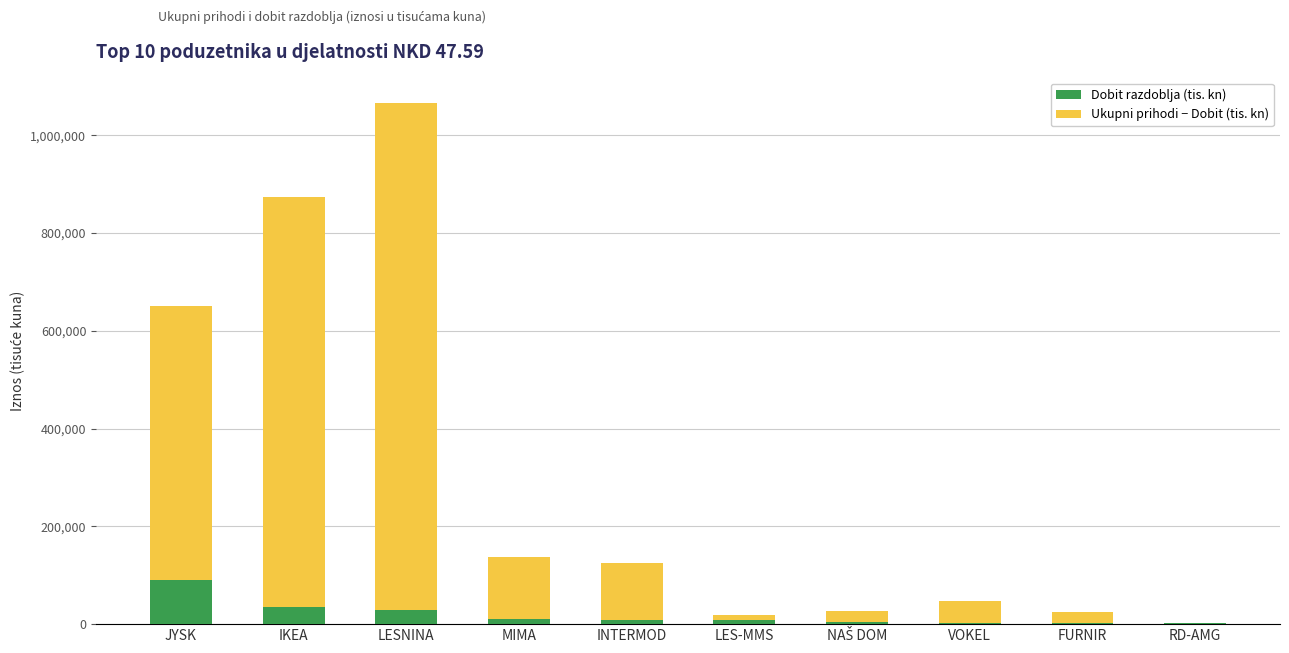

What is the total value across all series at IKEA?

872629.2